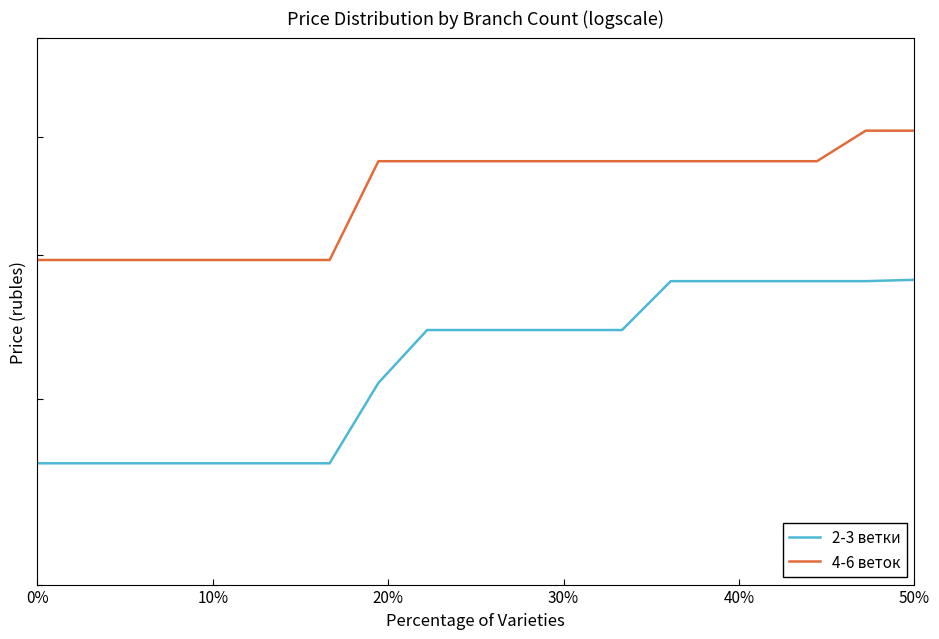

Does the chart display data point markers on the line(s)?

No